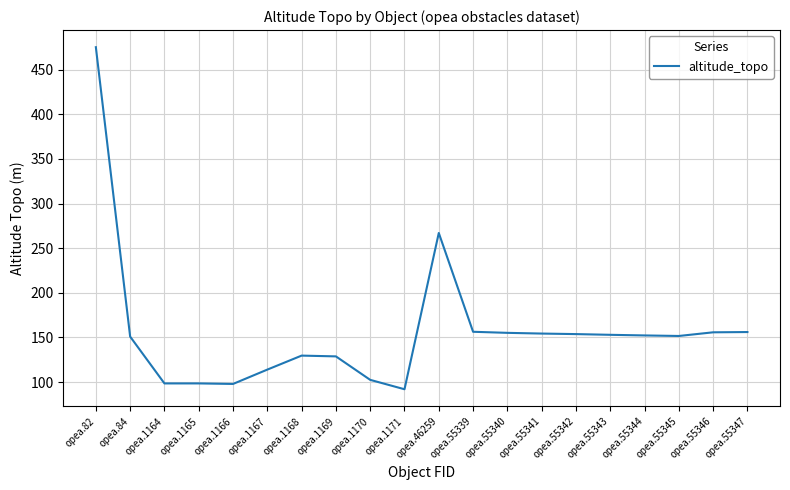

How many categories are shown in the chart?

20